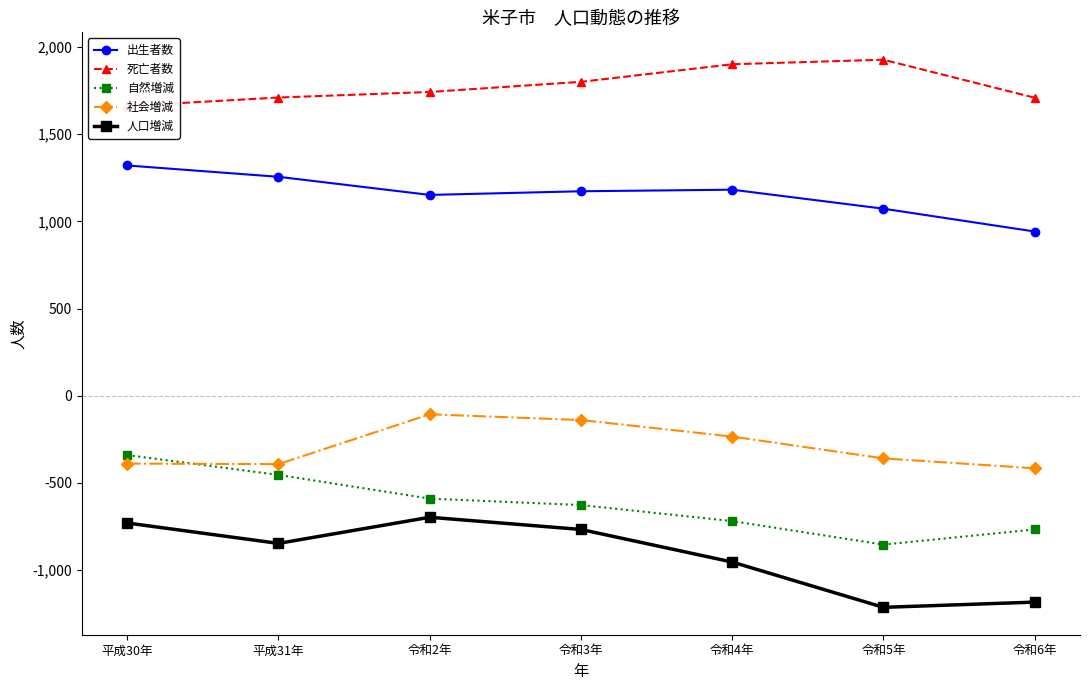

Where does the 自然増減 series first go above -628?

平成30年